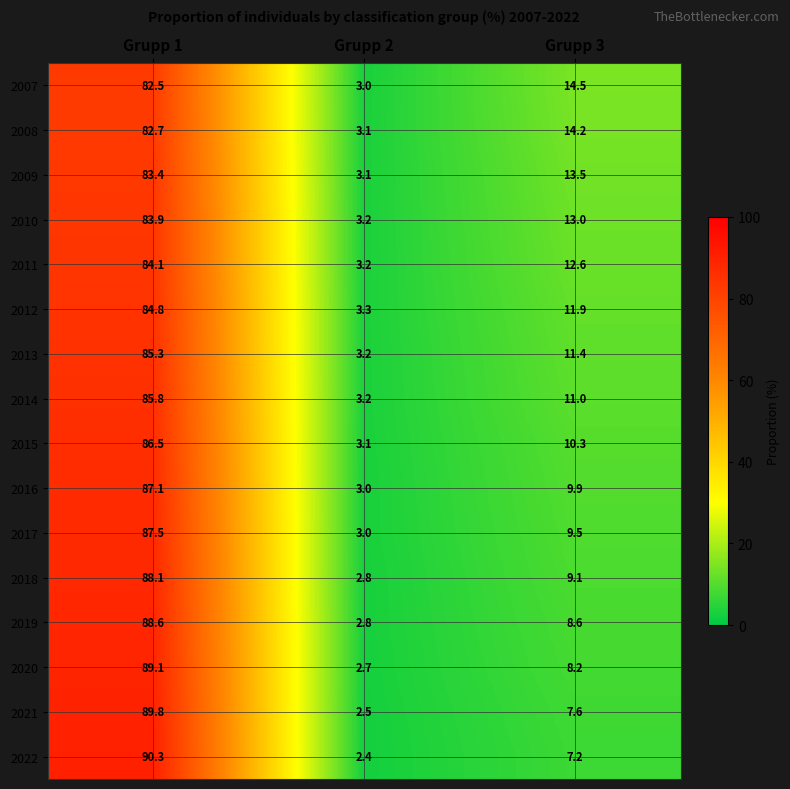

What value does the 2011 series have at Grupp 2?

3.2